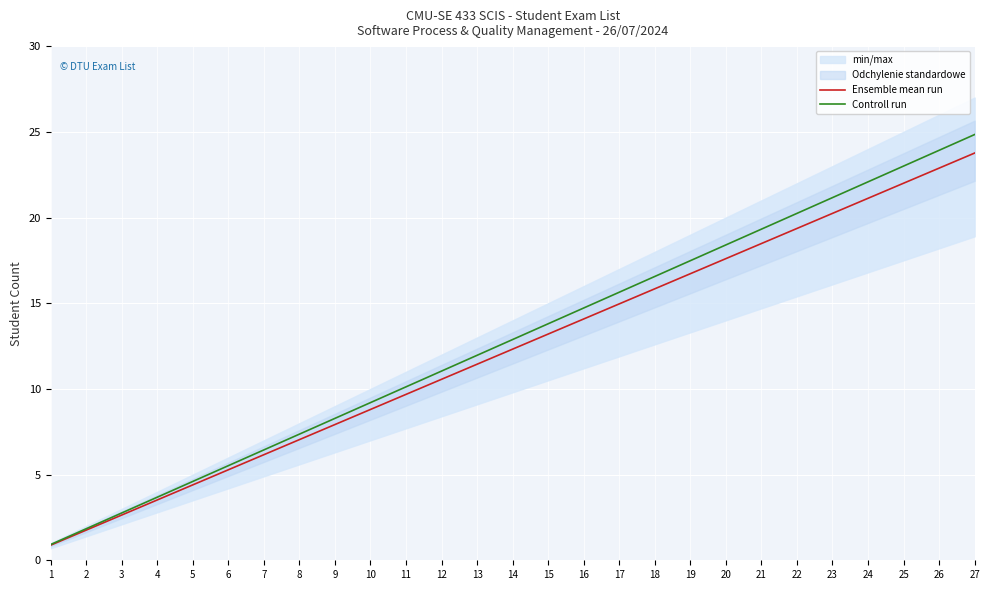

True or false: Controll run and Ensemble mean run cross at least once.

False